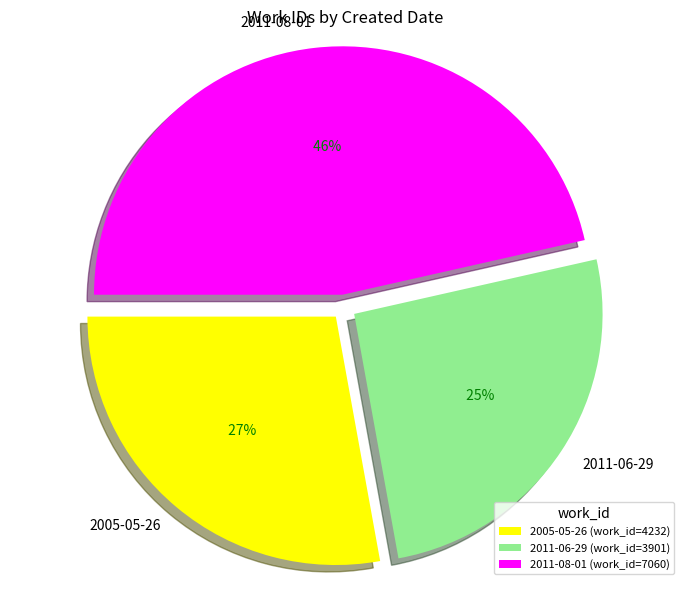

What percentage is the 2011-06-29 slice, to the nearest percent?

26%